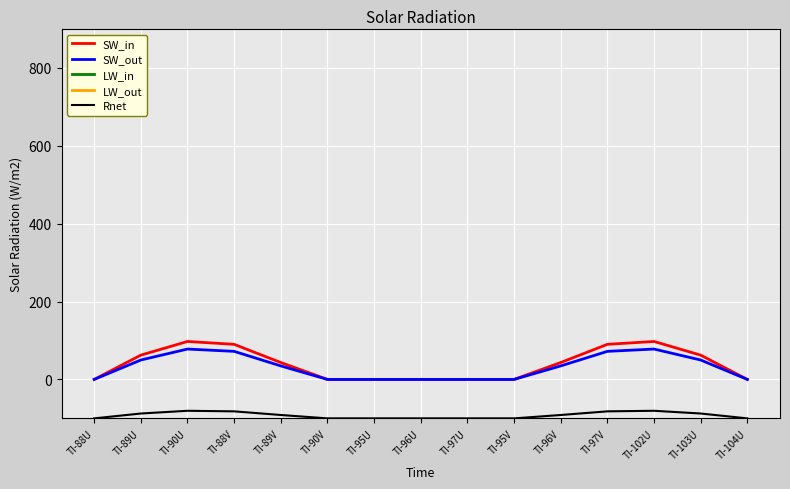

Rank the series at TI-89U from highest to lowest value.

LW_out, LW_in, SW_in, SW_out, Rnet